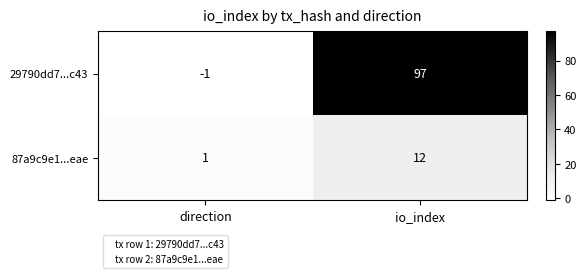

Which label corresponds to the largest value in the chart?

io_index